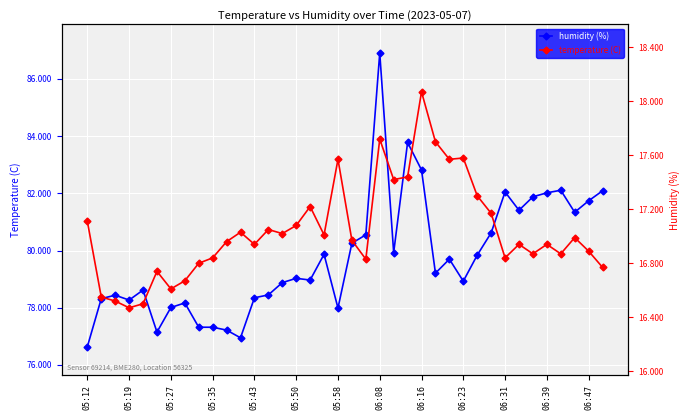

True or false: humidity (%) and temperature (C) cross at least once.

False